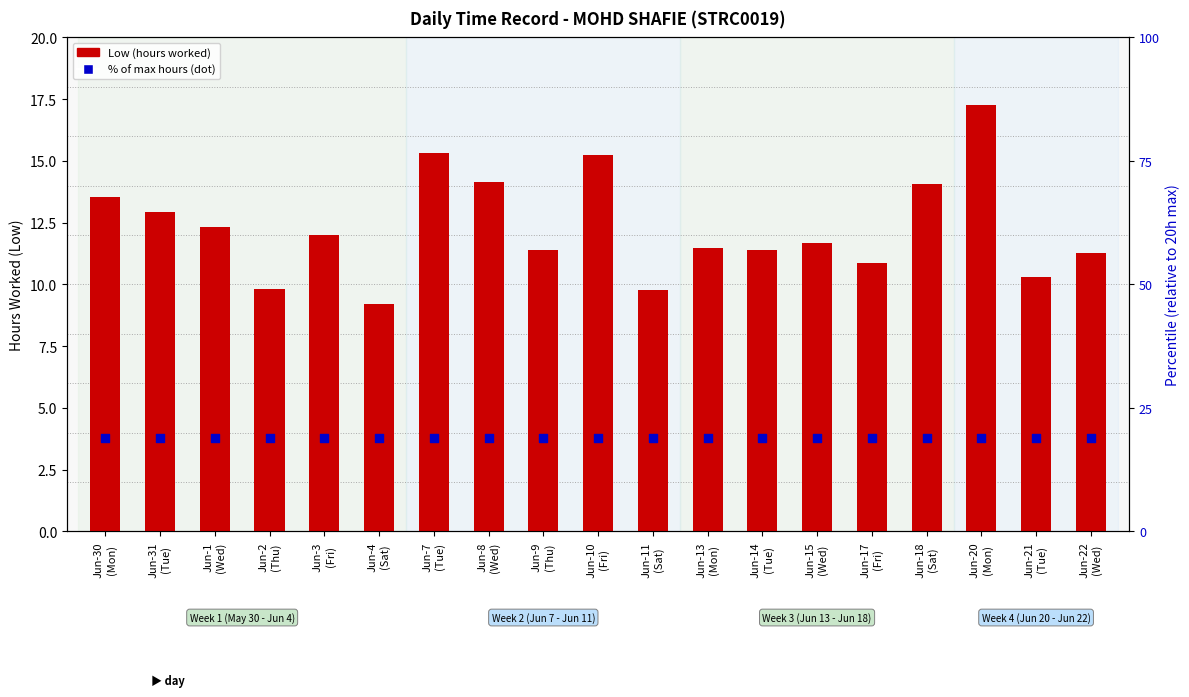

What is the total value across all series at Jun-14
(Tue)?

30.4